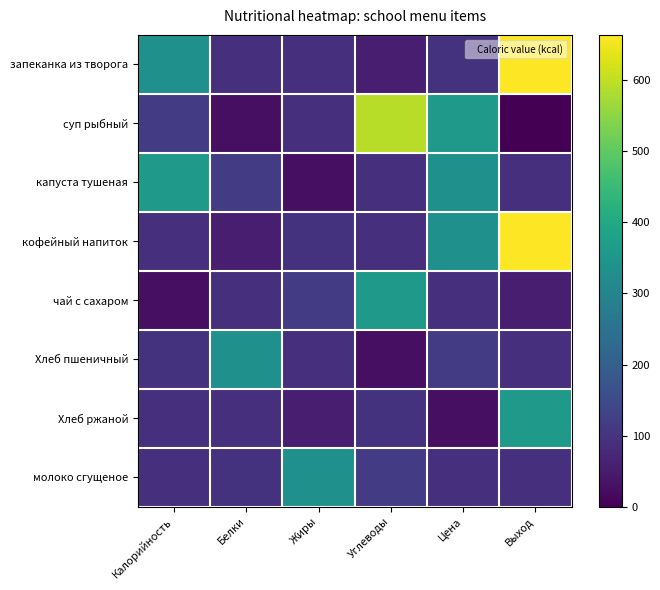

Reading left to right, list all the values displayed in this chart.

запеканка из творога: Калорийность=332.4	Белки=89.5	Жиры=90.8	Углеводы=54.5	Цена=96.5	Выход=663.7
суп рыбный: Калорийность=114.8	Белки=26.4	Жиры=92.0	Углеводы=592.0	Цена=359.4	Выход=0.0
капуста тушеная: Калорийность=359.4	Белки=114.8	Жиры=26.4	Углеводы=92.0	Цена=332.4	Выход=89.5
кофейный напиток: Калорийность=90.8	Белки=54.5	Жиры=96.5	Углеводы=89.5	Цена=332.4	Выход=663.7
чай с сахаром: Калорийность=26.4	Белки=92.0	Жиры=114.8	Углеводы=359.4	Цена=90.8	Выход=54.5
Хлеб пшеничный: Калорийность=96.5	Белки=332.4	Жиры=89.5	Углеводы=26.4	Цена=114.8	Выход=92.0
Хлеб ржаной: Калорийность=92.0	Белки=90.8	Жиры=54.5	Углеводы=96.5	Цена=26.4	Выход=359.4
молоко сгущеное: Калорийность=89.5	Белки=96.5	Жиры=332.4	Углеводы=114.8	Цена=92.0	Выход=90.8